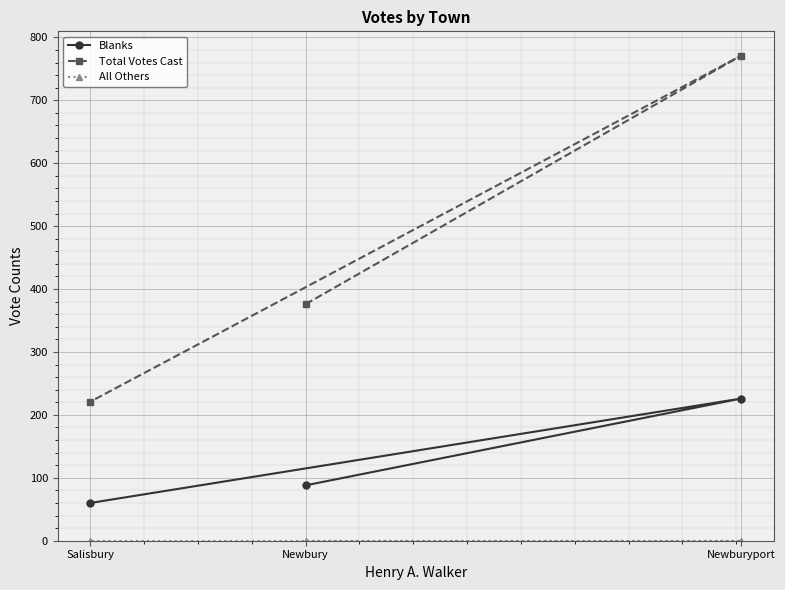

Reading left to right, extract all data points from this chart.

Blanks: 88	226	60
Total Votes Cast: 376	771	221
All Others: 0	0	0